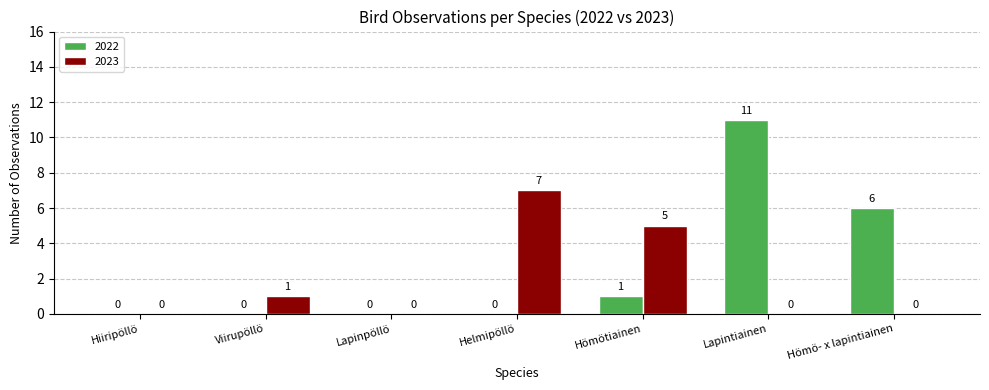

True or false: 2023 has a value of 0 at Hömö- x lapintiainen.

True